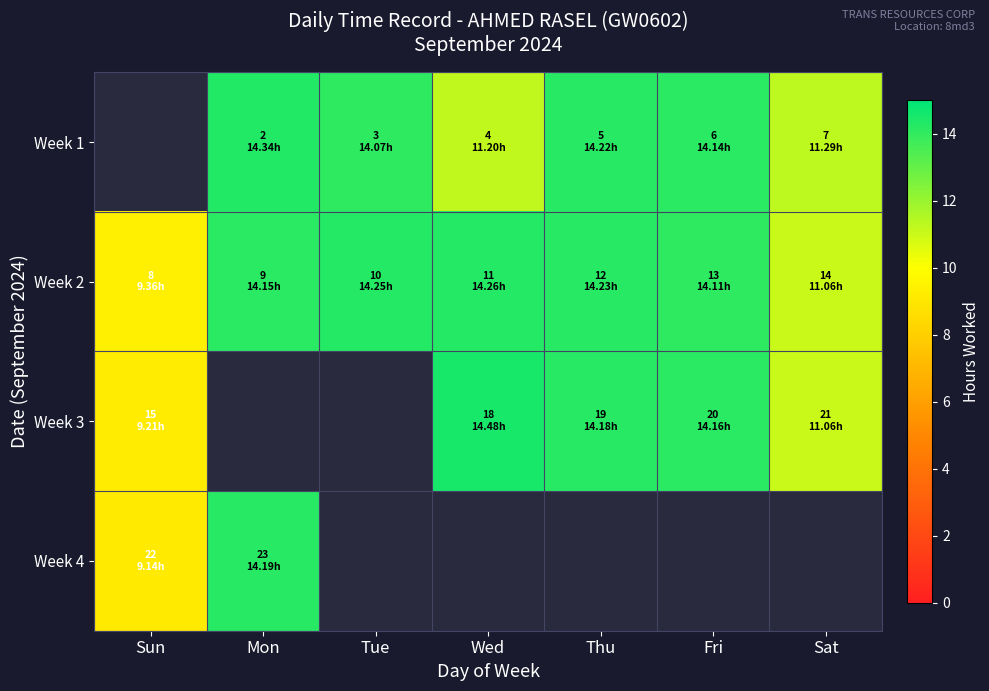

Between Sun and Mon, which is larger?

Mon